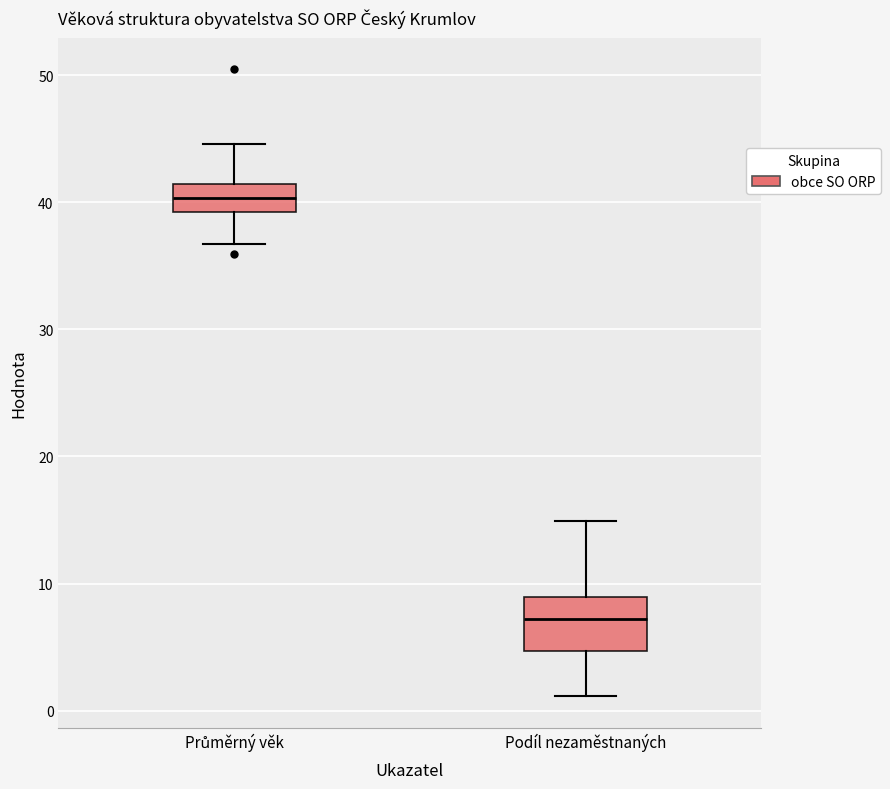

Reading left to right, transcribe this box plot: for each box, give where its median line is, the range the box spans, and where its two whiskers end, as read against the y-axis. The values are not printed on the chart, so give them approximately, as read against the axis.

Průměrný věk: median 40, box 39 to 41, whiskers 37 to 45
Podíl nezaměstnaných: median 7, box 5 to 9, whiskers 1 to 15